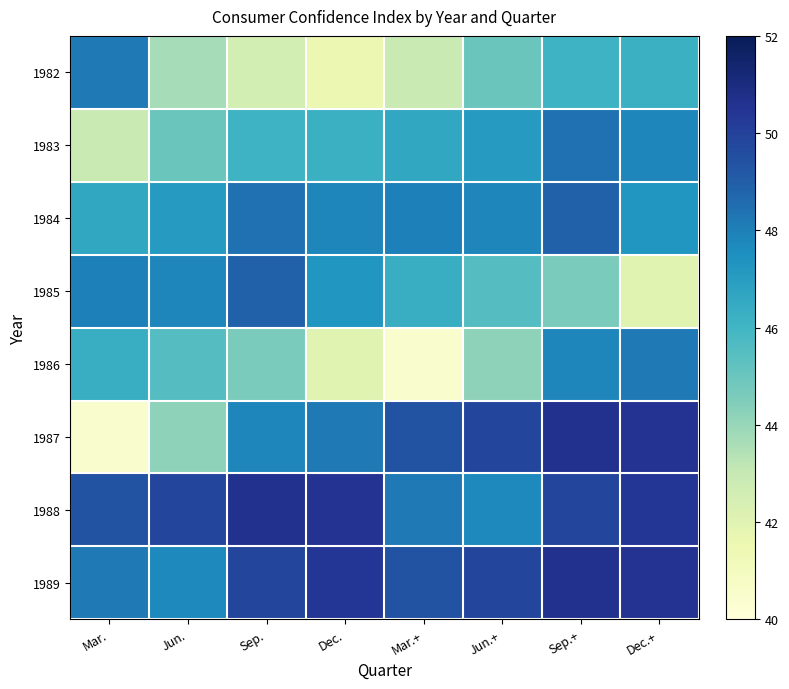

Between Sep.+ and Dec.+, which is larger?

Dec.+